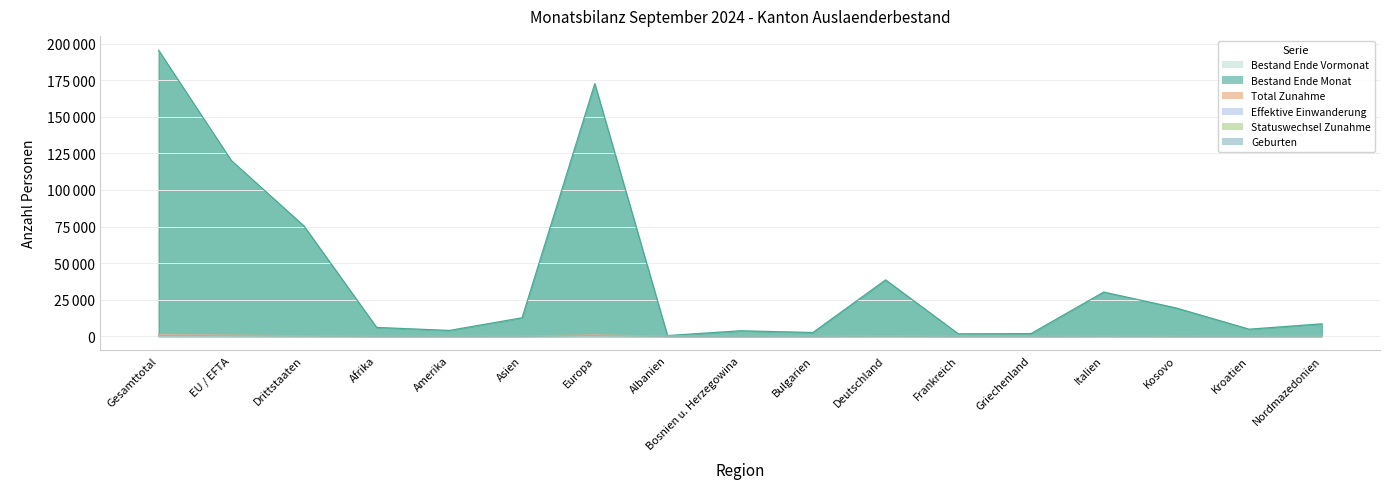

How many series are shown in this chart?

6